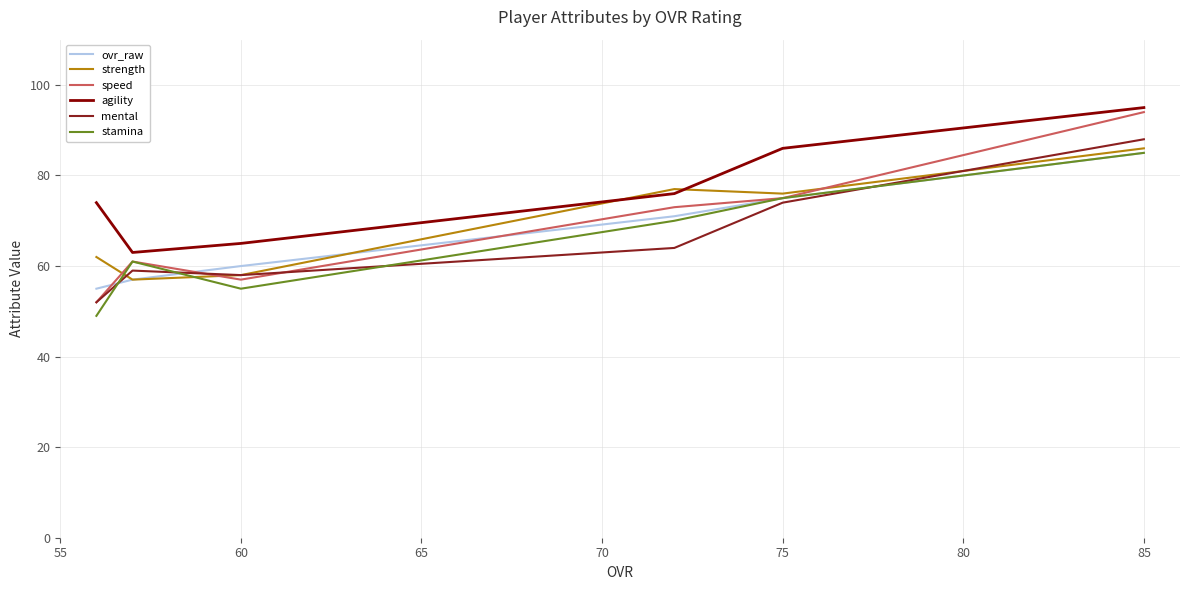

At how many categories does at least one series exceed 81?

2